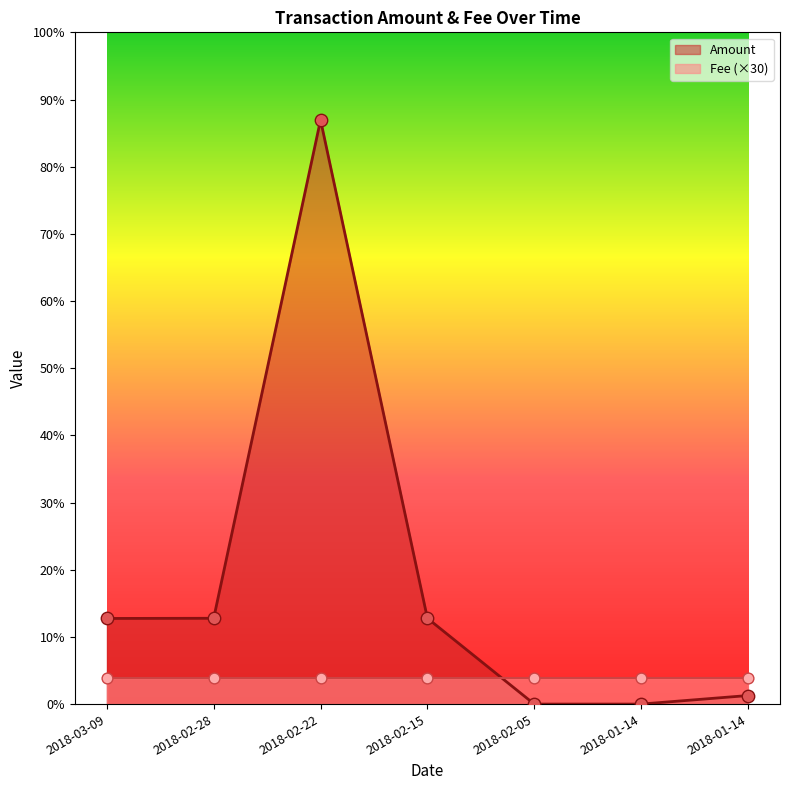

What is the change in value from 2018-03-09 to 2018-02-28?

+0.2